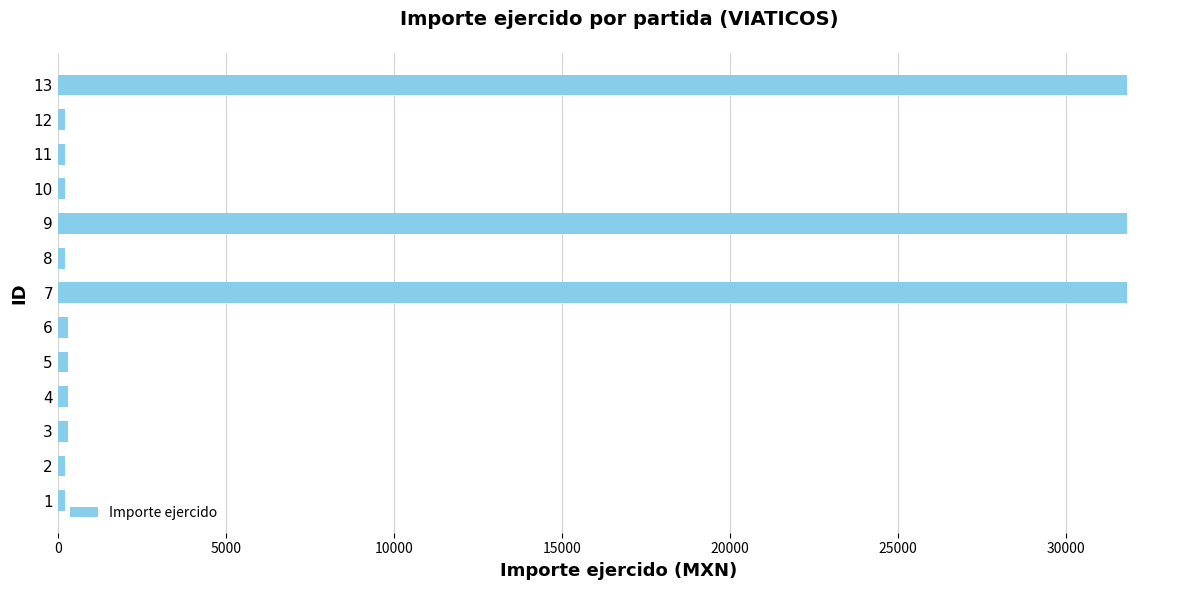

Is it true that the value at 9 is 31800?

True